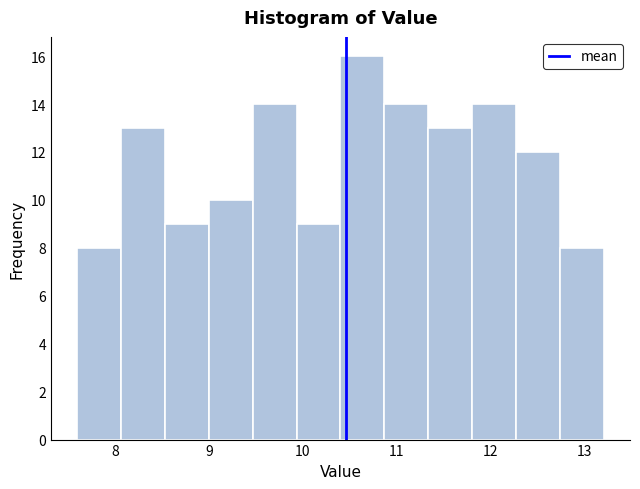

Reading left to right, transcribe this chart: for each bar, give the range it covers on the x-axis and its height. Neither the bar edges nor the heights are printed on the chart, so give them approximately, as read against the axes.

7.6 to 8.1: 8
8.1 to 8.5: 13
8.5 to 9.0: 9
9.0 to 9.5: 10
9.5 to 9.9: 14
9.9 to 10.4: 9
10.4 to 10.9: 16
10.9 to 11.3: 14
11.3 to 11.8: 13
11.8 to 12.3: 14
12.3 to 12.7: 12
12.7 to 13.2: 8